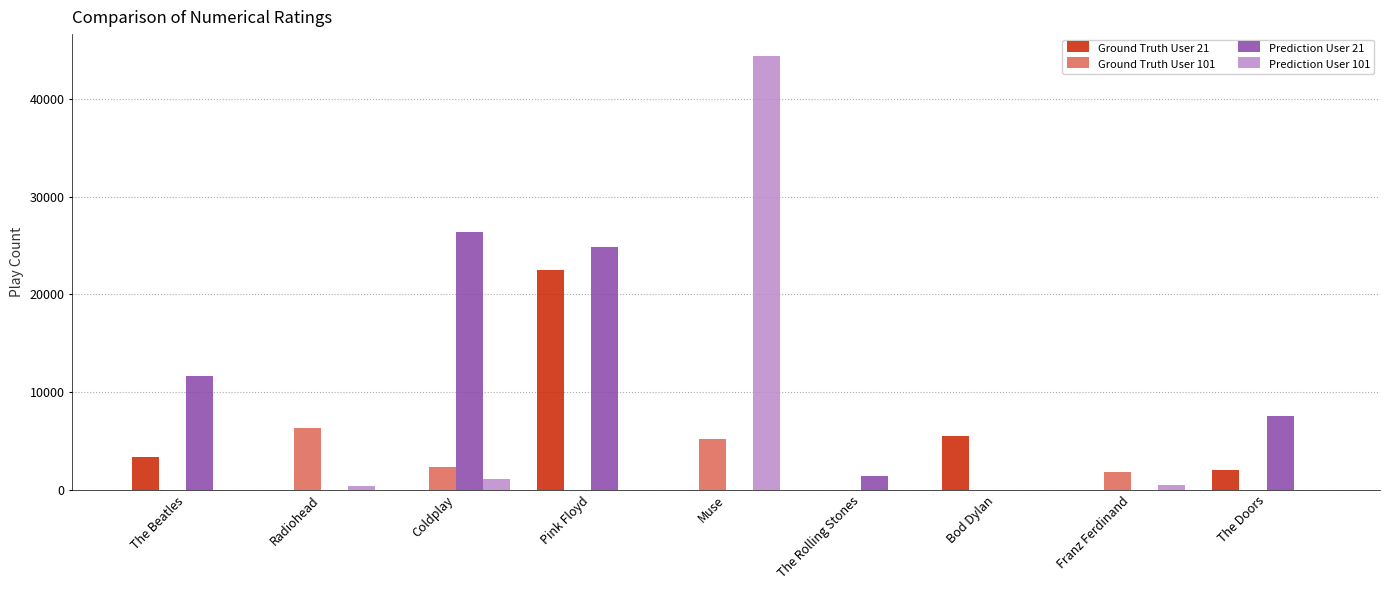

The Prediction User 21 series shows 11373.6 at Pink Floyd. True or false?

False